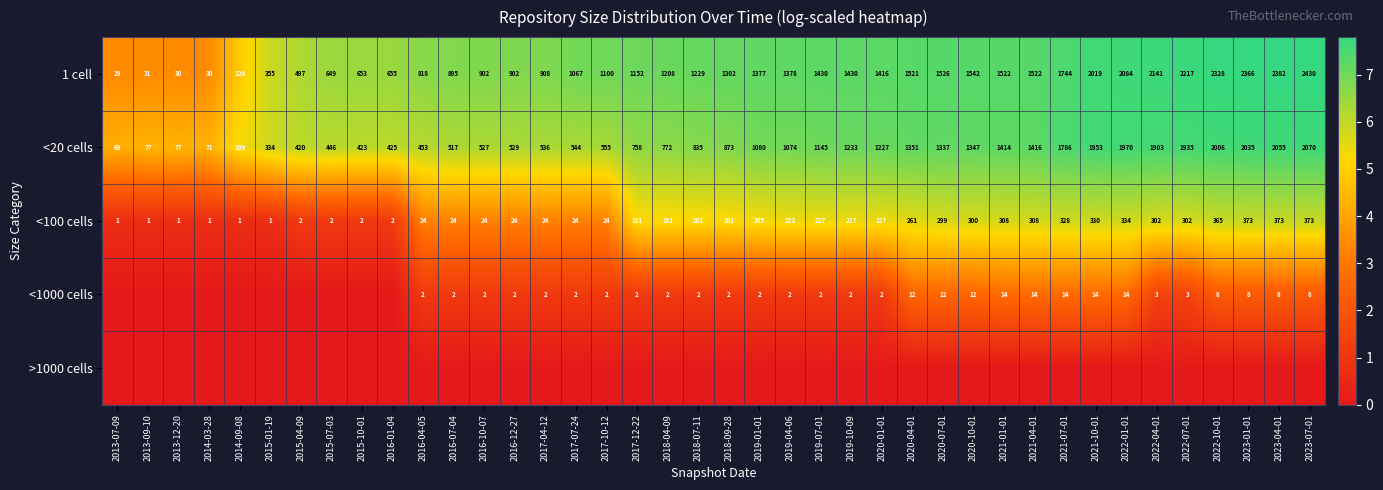

At which label is 1 cell closest to 1229?

2018-07-11